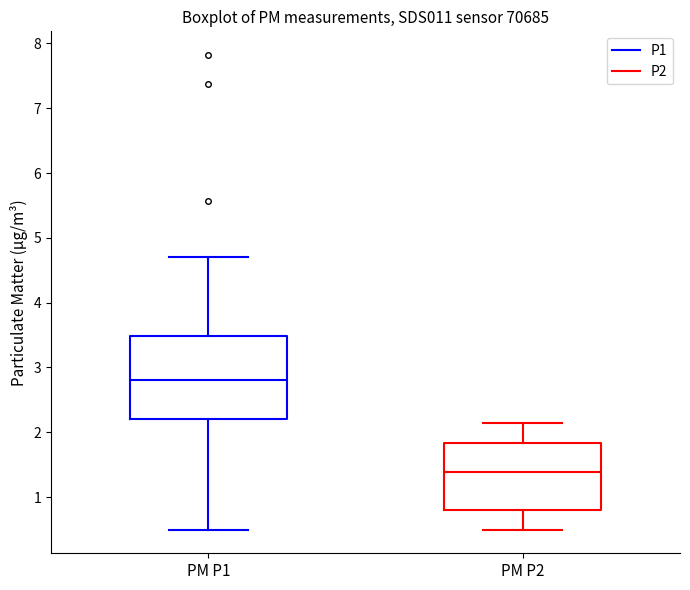

Which box is the tallest, from its lower edge to its upper edge?

PM P1